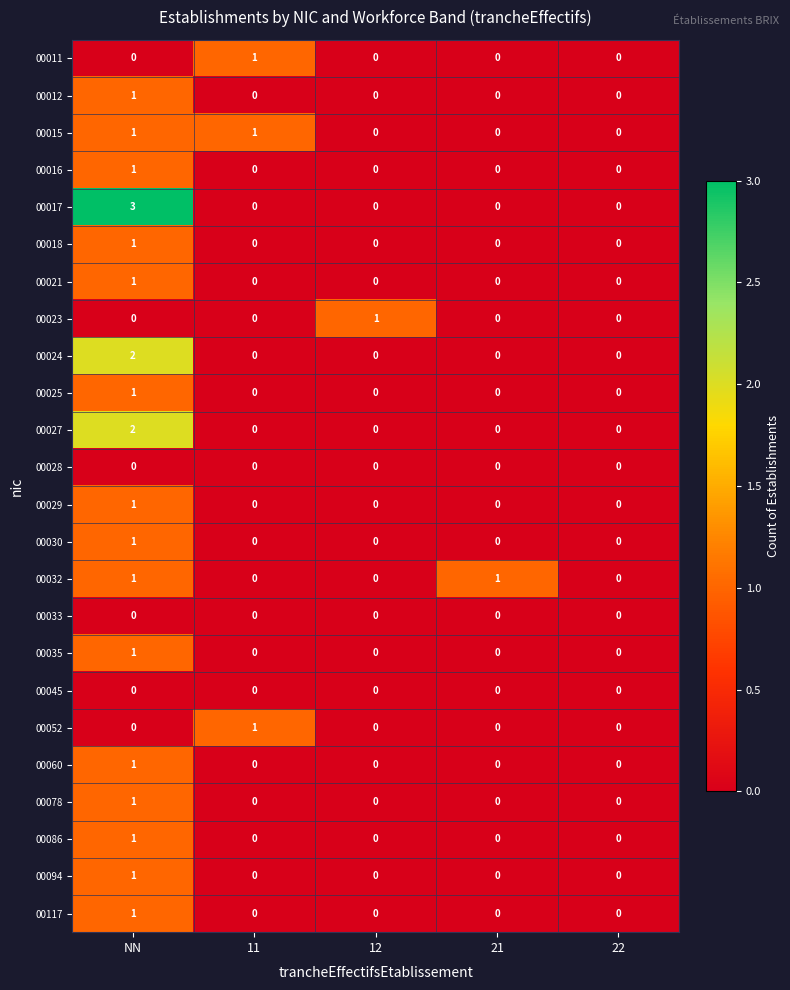

What is the total value across all series at 11?

3